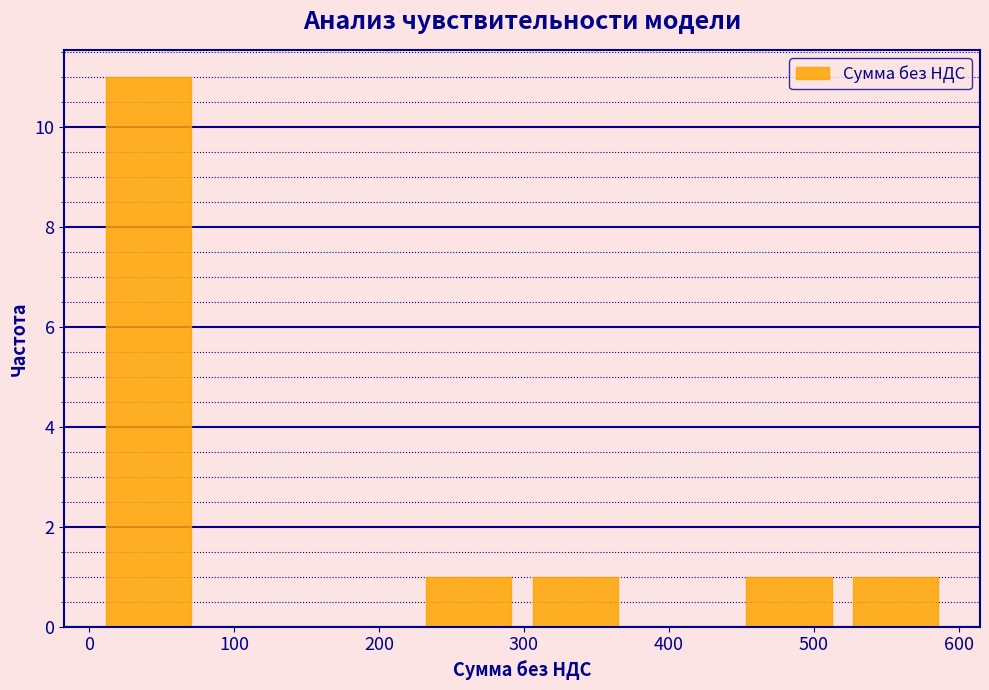

Over which range of the x-axis is the bar tallest?

0 to 80